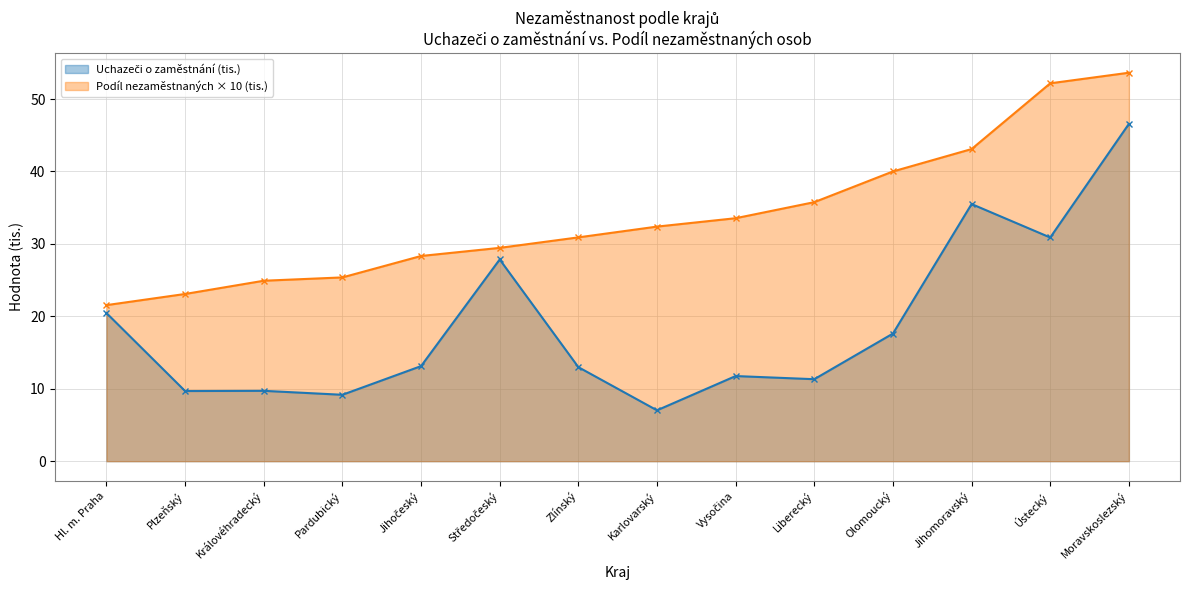

Reading left to right, list all the values displayed in this chart.

Uchazeči o zaměstnání: 20.4	9.7	9.7	9.2	13.1	27.8	13.0	7.0	11.8	11.3	17.6	35.5	30.9	46.6
Podíl nezaměstnaných osob (%): 21.5	23.1	24.9	25.4	28.3	29.4	30.9	32.4	33.5	35.8	40.0	43.1	52.2	53.6